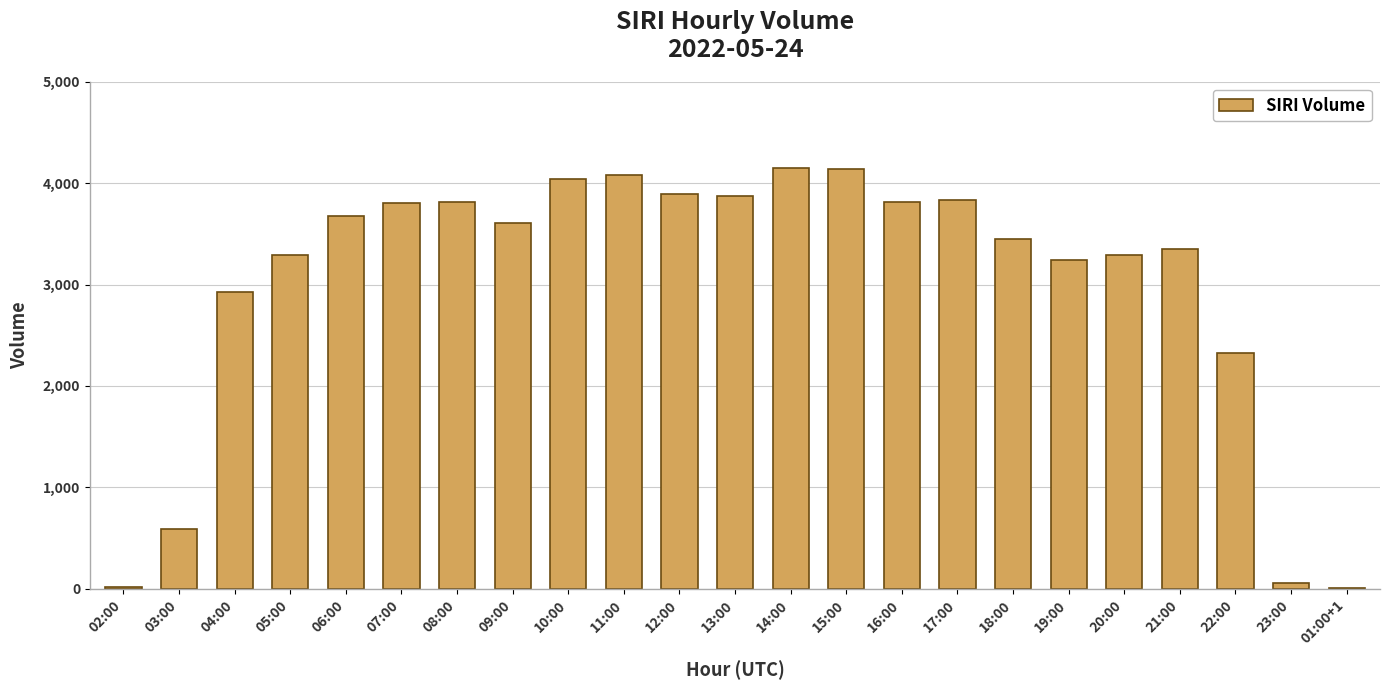

Is it true that the value at 17:00 is 3839?

True